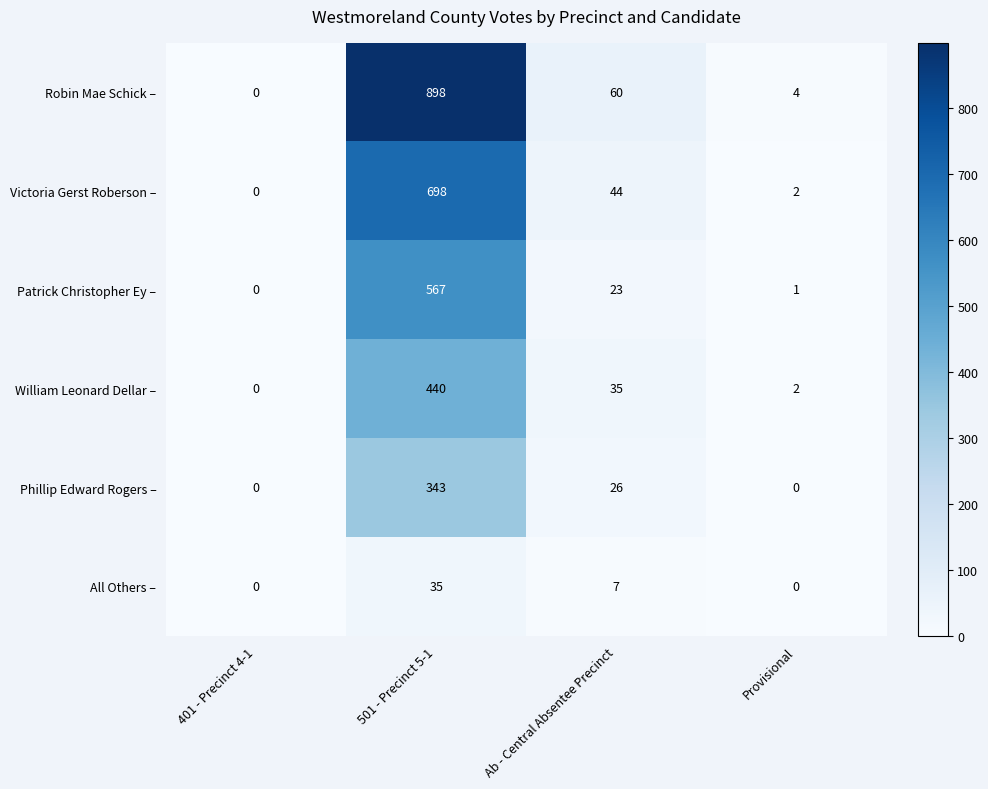

At how many categories does at least one series exceed 429?

1